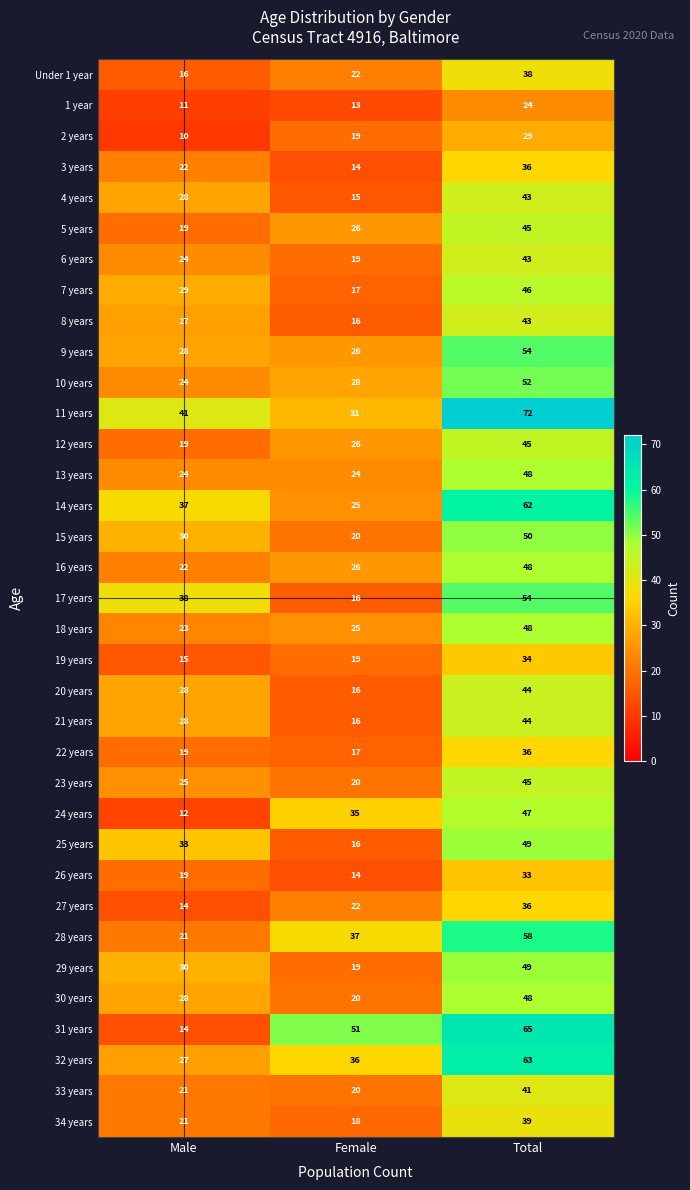

Rank the categories by 6 years value from highest to lowest.

Total, Male, Female